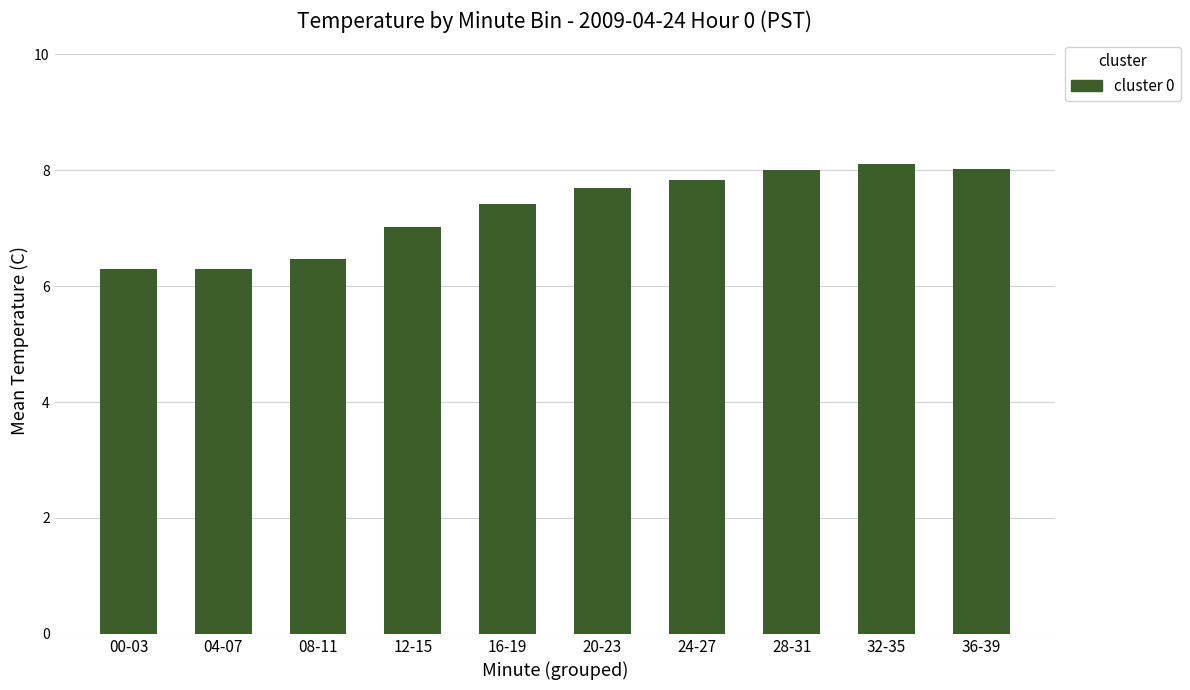

What is the difference between the values at 20-23 and 08-11?

1.2